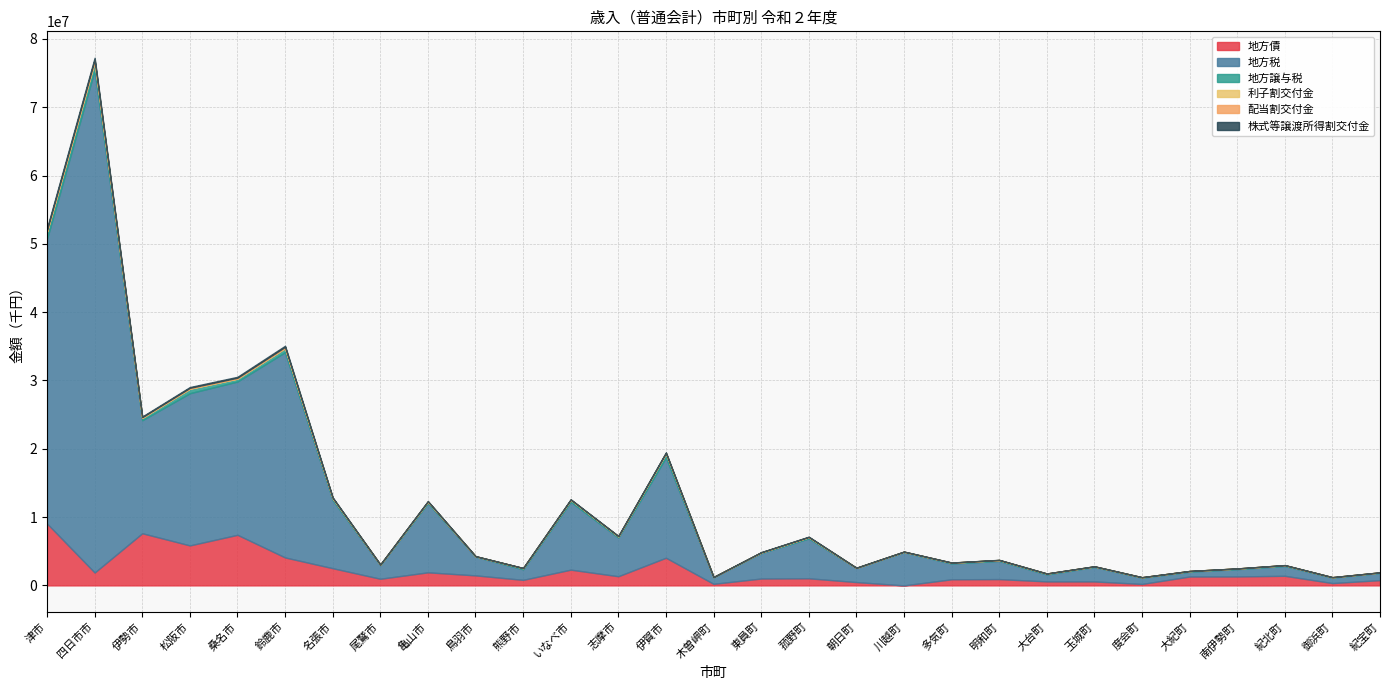

At which category is the sum across all series the highest?

四日市市